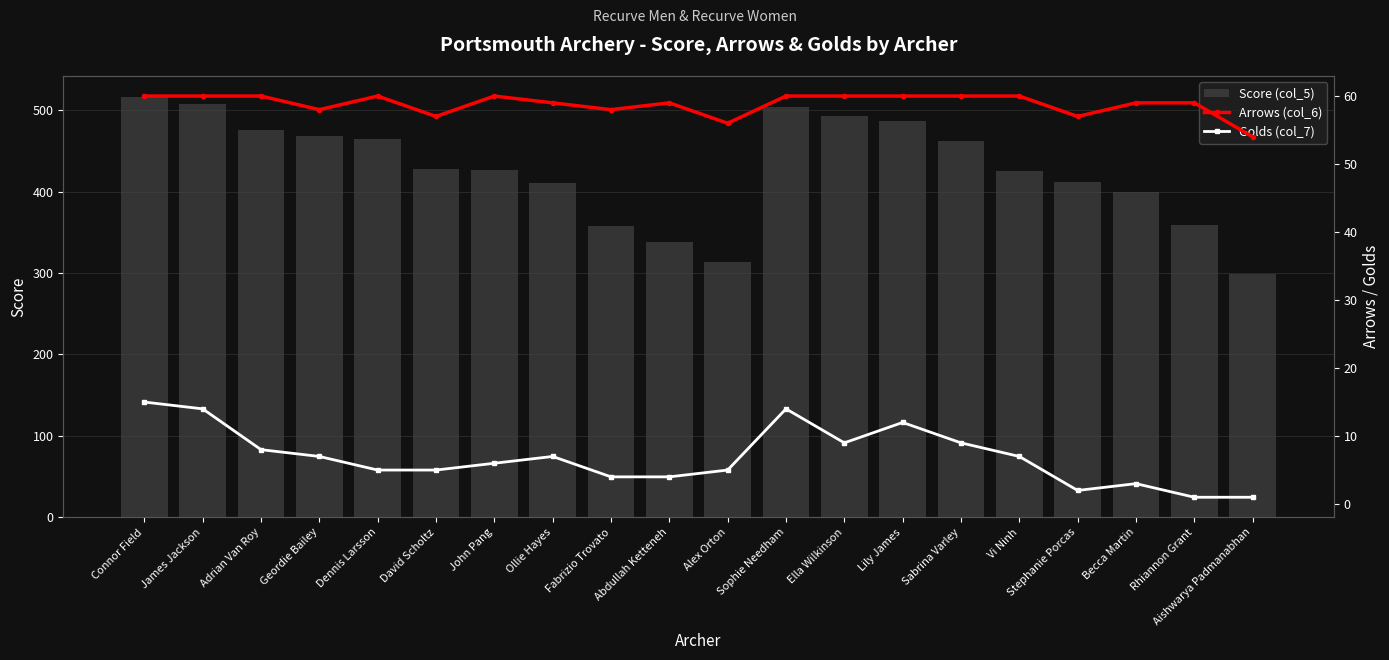

Which series has the widest spread of values?

Score (col_5)